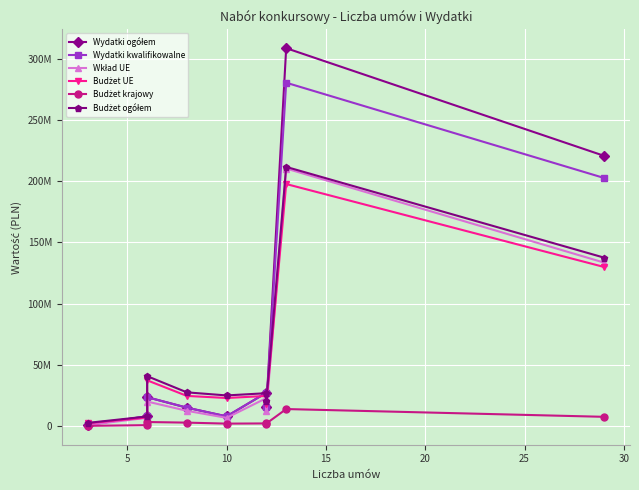

Which series has the largest range (max minus min)?

Wydatki ogółem